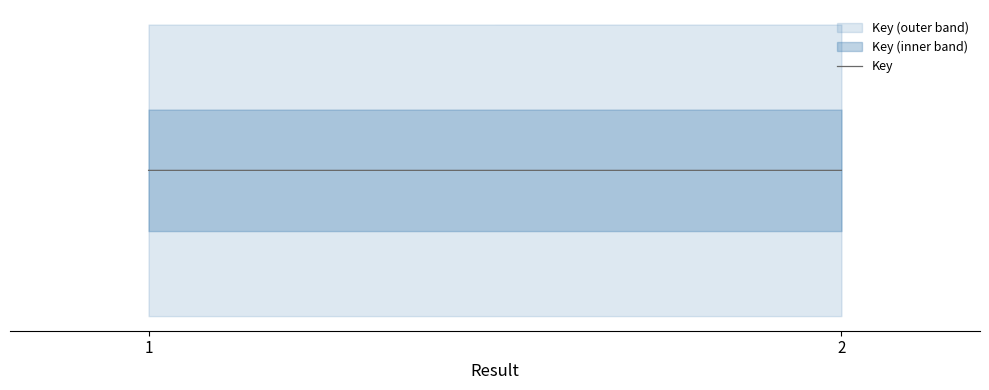

Reading right to left, transcribe all the data shown in this chart.

1.0	1.0